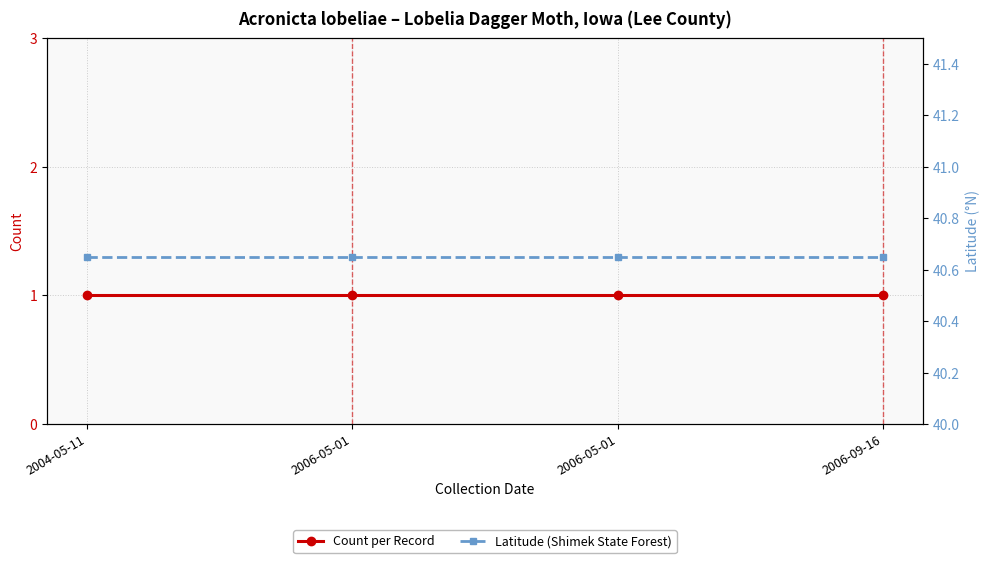

What is the label of the 4th point from the right?

2004-05-11